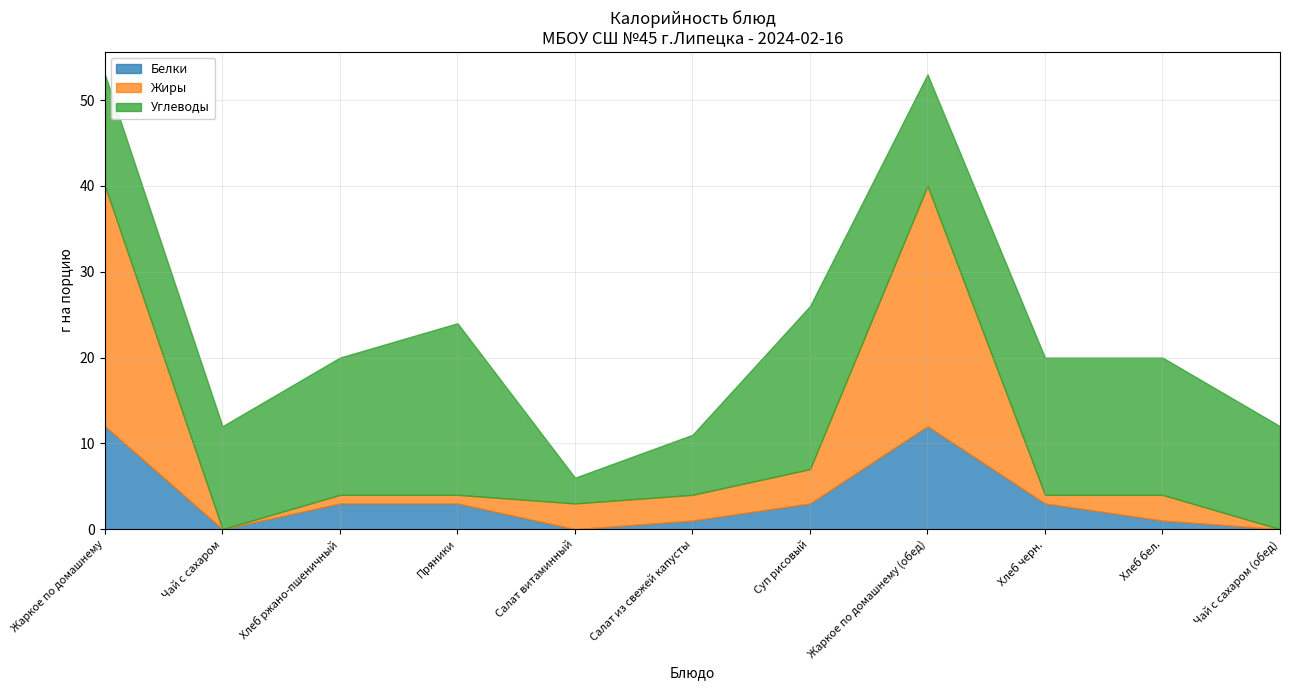

Does the chart display data point markers on the line(s)?

No